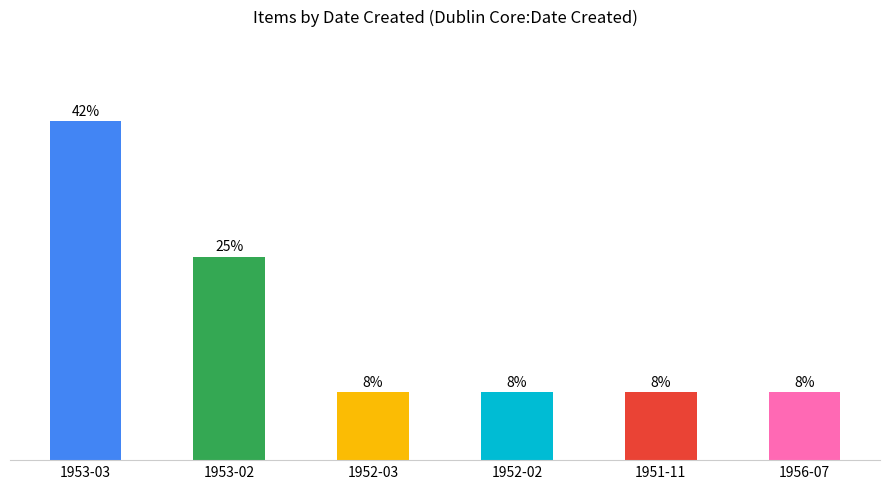

Is it true that the value at 1953-02 is 1?

False